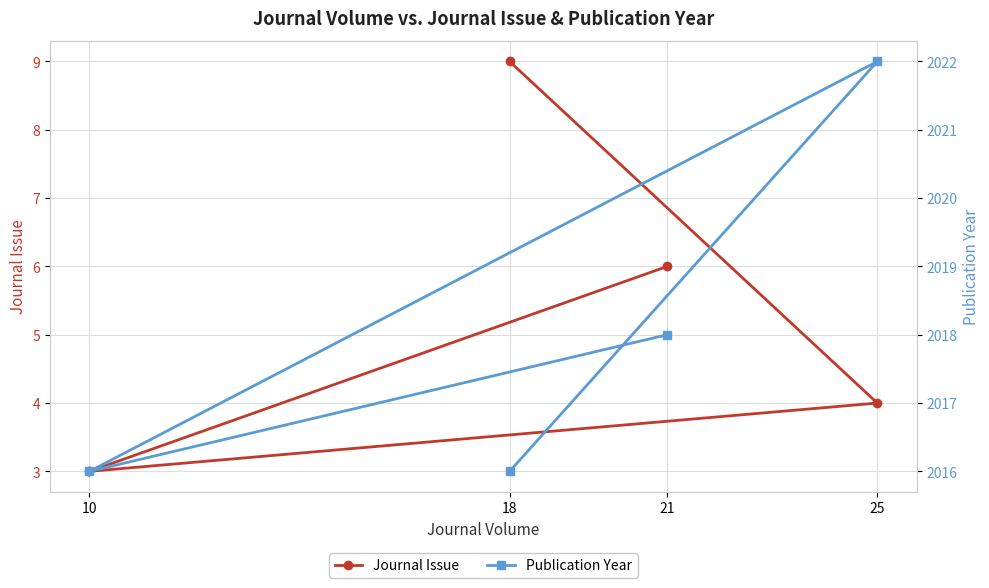

What is the label of the 2nd point from the right?

25